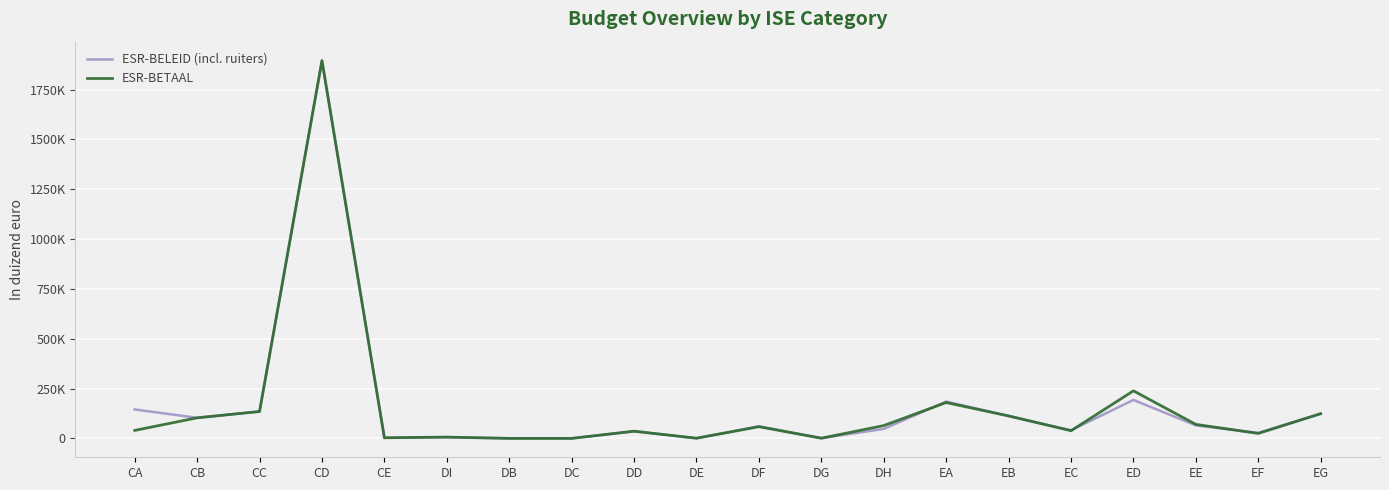

What are all the series names shown in the legend?

ESR-BELEID (incl. ruiters), ESR-BETAAL